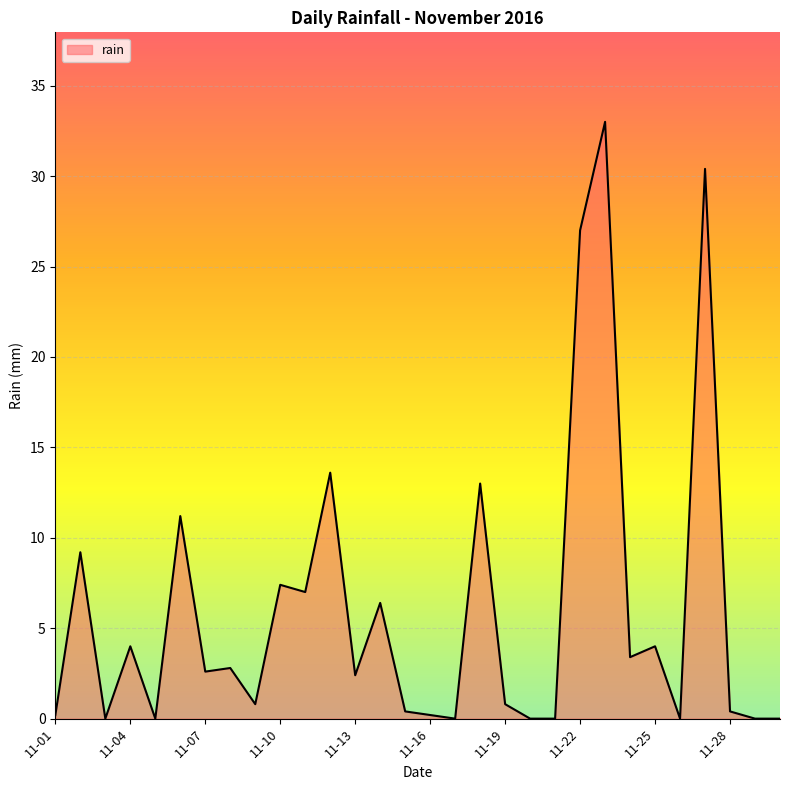

What is the difference between the maximum and minimum values?

33.0